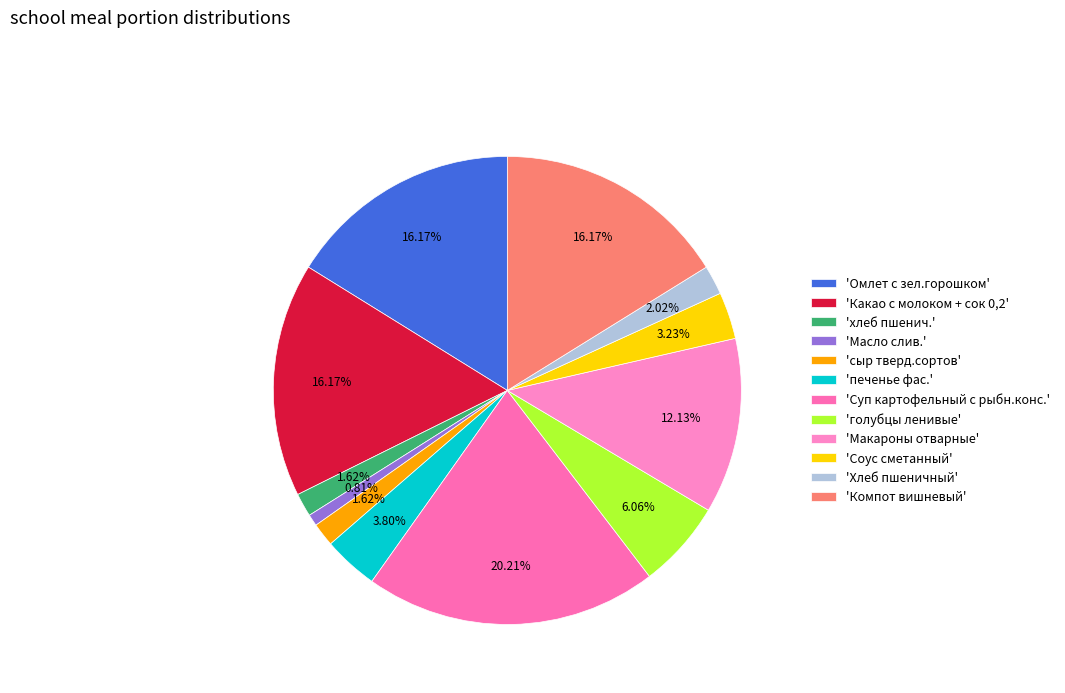

Count the number of slices in the pie.

12